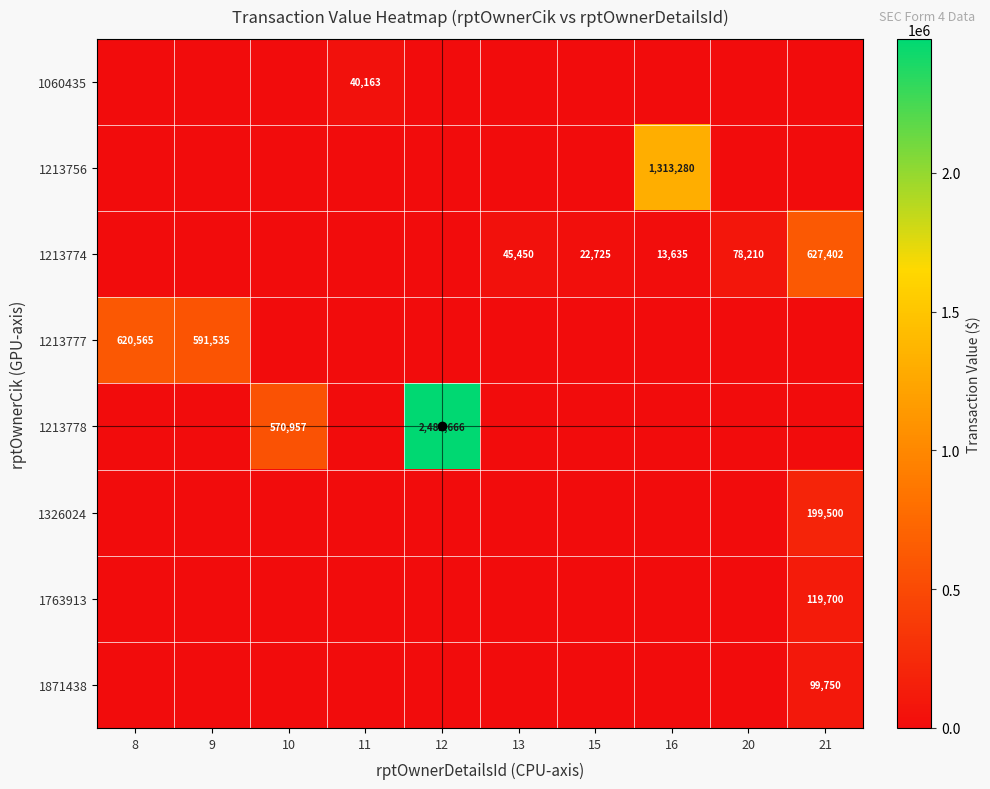

What is the greatest value displayed?

2482666